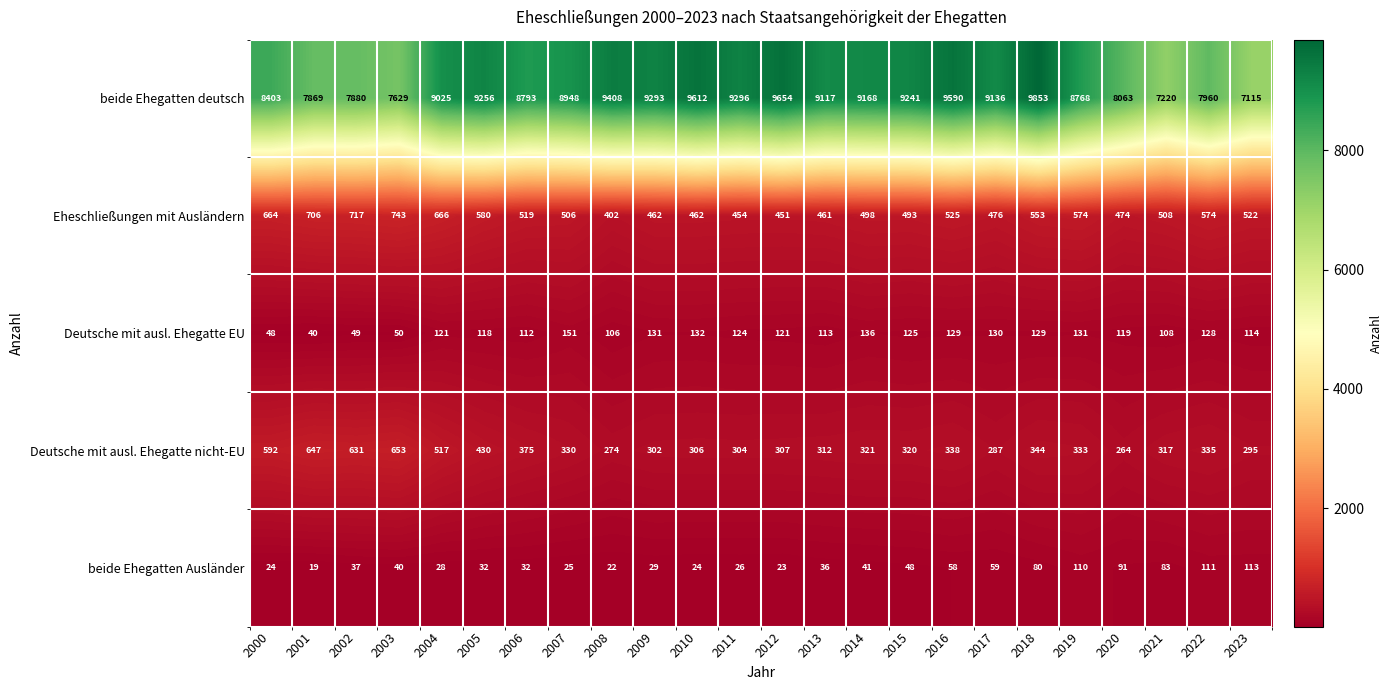

What is the total value across all series at 2016?

10640